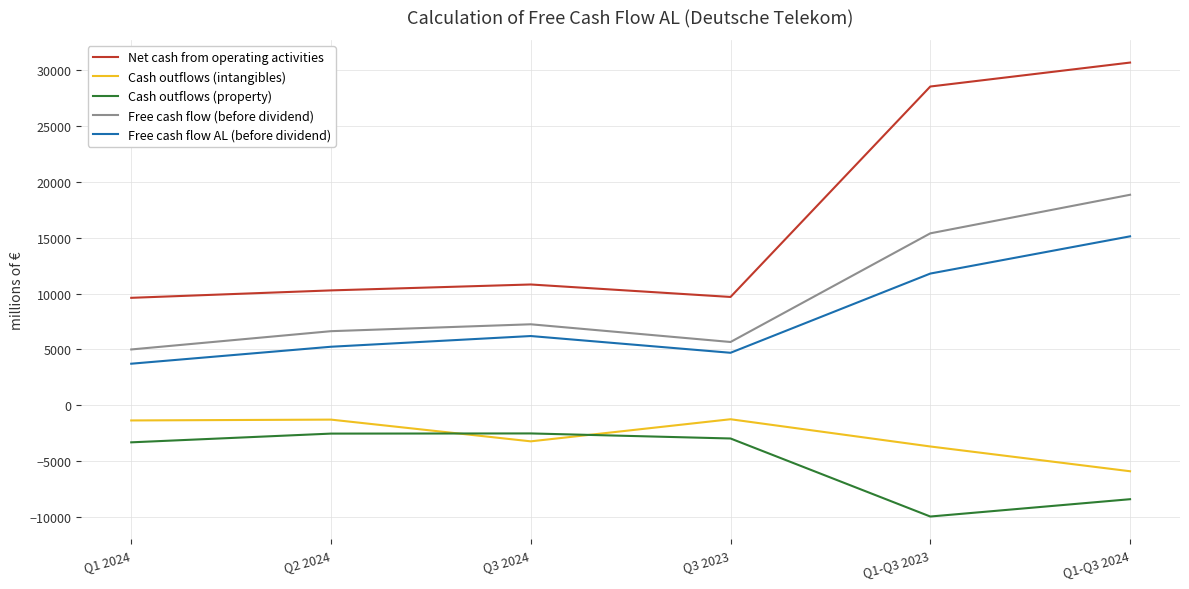

What is the difference between the maximum and minimum values in the Free cash flow AL (before dividend) series?

11418